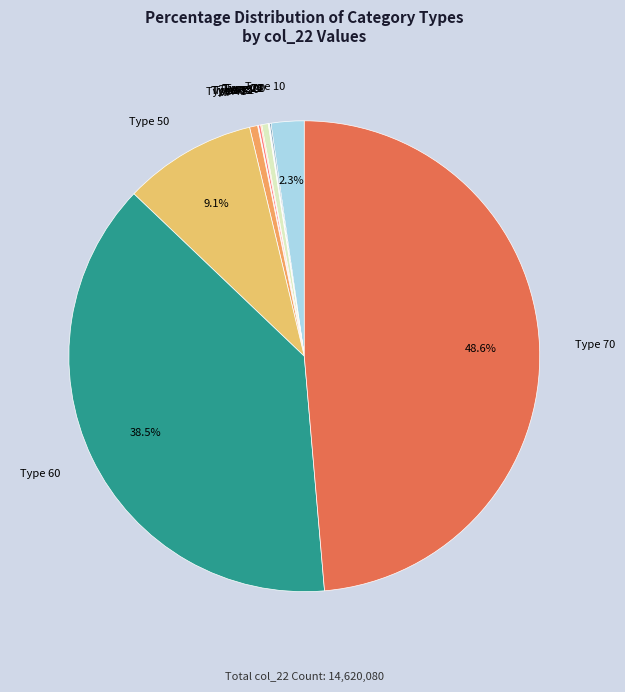

What percentage is NOT represented by Type 70?

51.4%